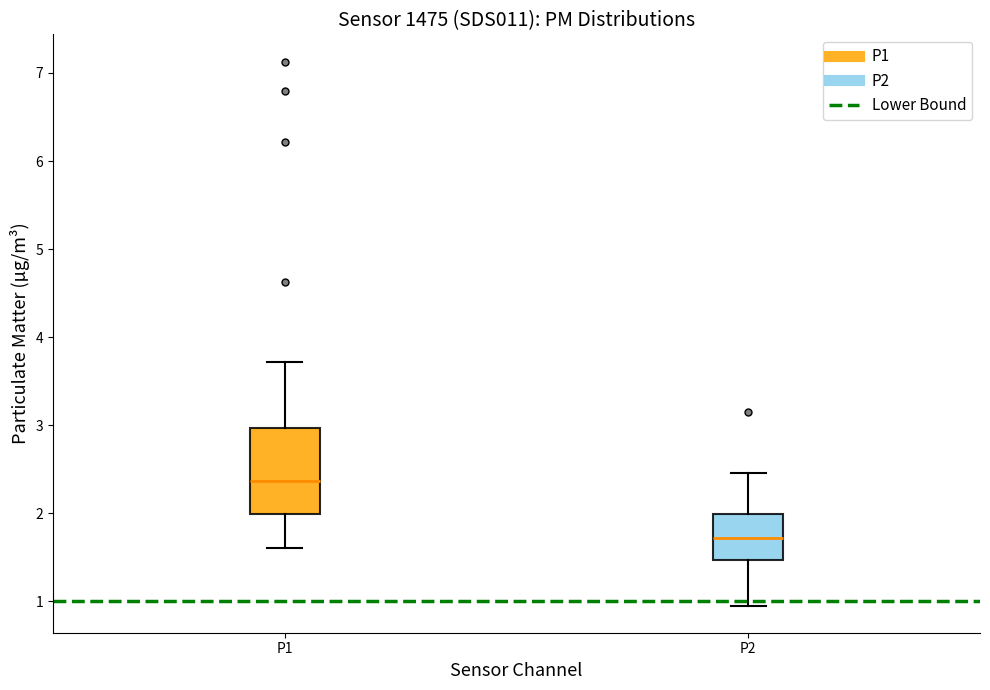

Reading left to right, read every box against the y-axis: the position of its median line, the range the box covers, and the ends of its whiskers. The values are not printed on the chart, so give them approximately, as read against the axis.

P1: median 2.4, box 2.0 to 3.0, whiskers 1.6 to 3.7
P2: median 1.7, box 1.5 to 2.0, whiskers 1.0 to 2.5